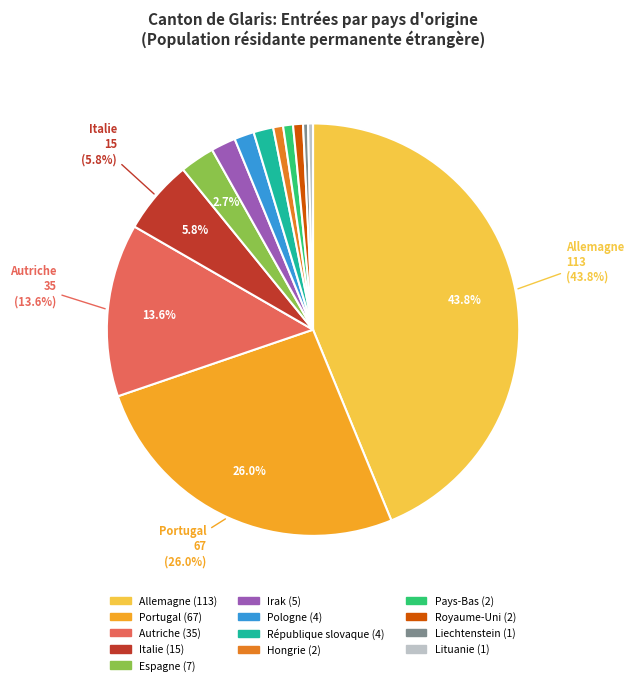

Does République slovaque represent more than half of the total?

No